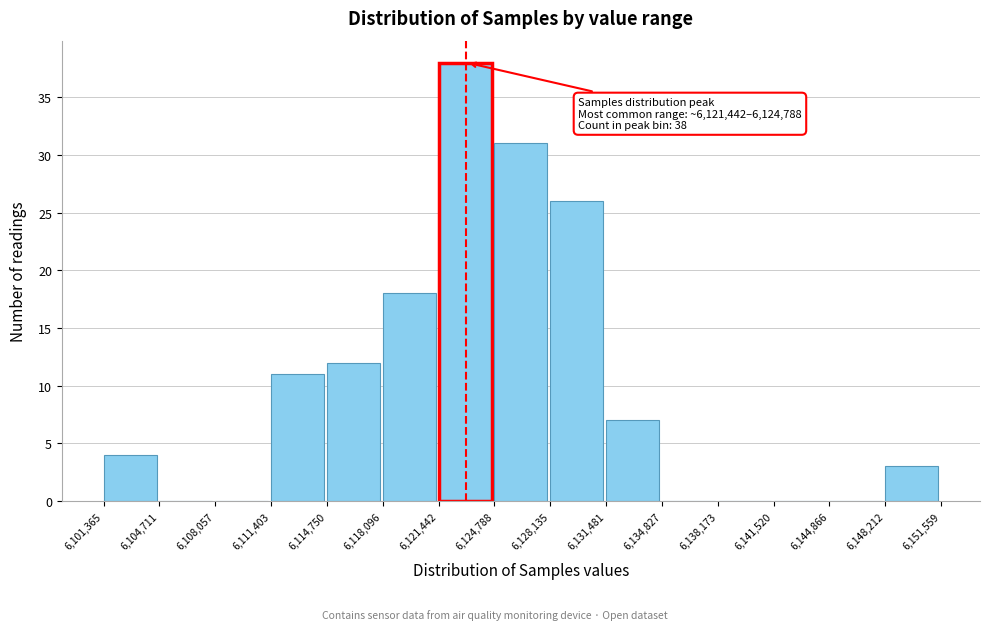

Over which range of the x-axis is the bar tallest?

6,121,442 to 6,124,788